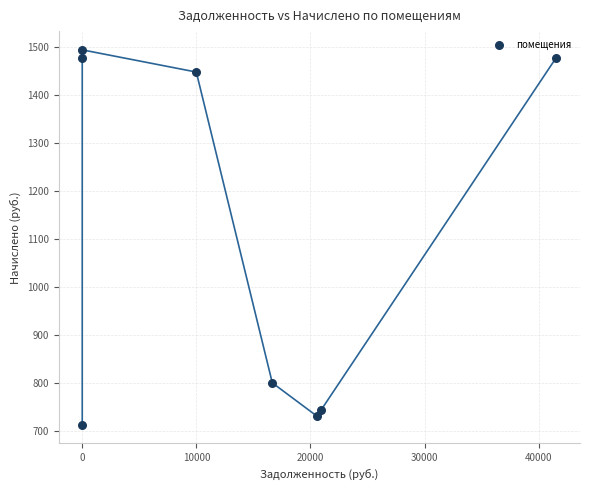

What Y value in the scatter plot is closest to 1103?

801.0